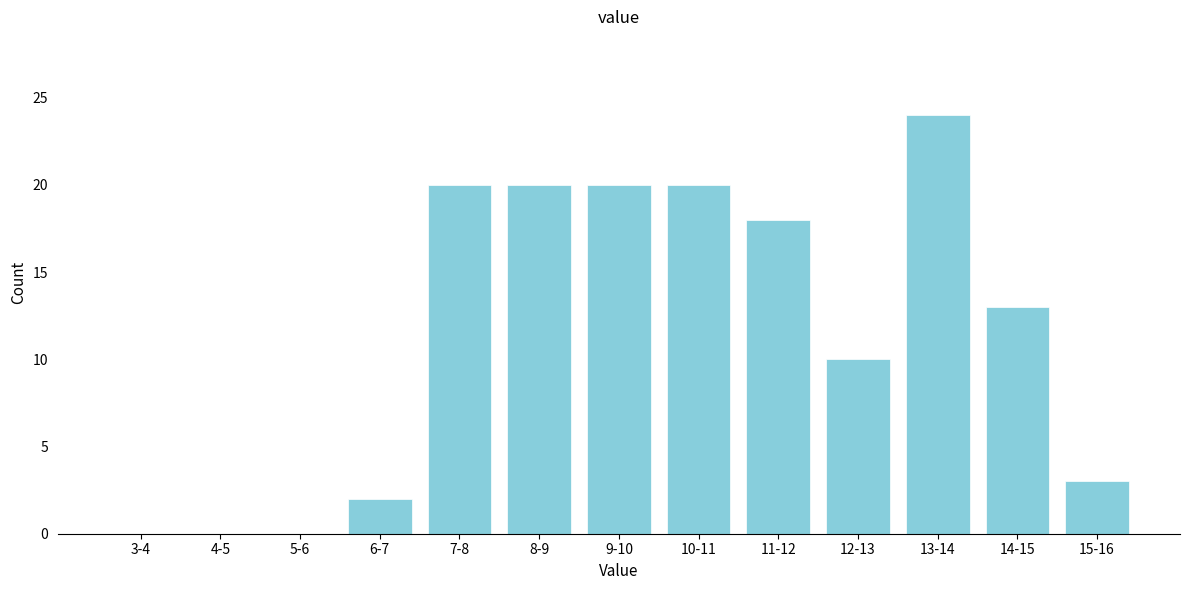

Reading left to right, transcribe all the data shown in this chart.

3-4=0	4-5=0	5-6=0	6-7=2	7-8=20	8-9=20	9-10=20	10-11=20	11-12=18	12-13=10	13-14=24	14-15=13	15-16=3